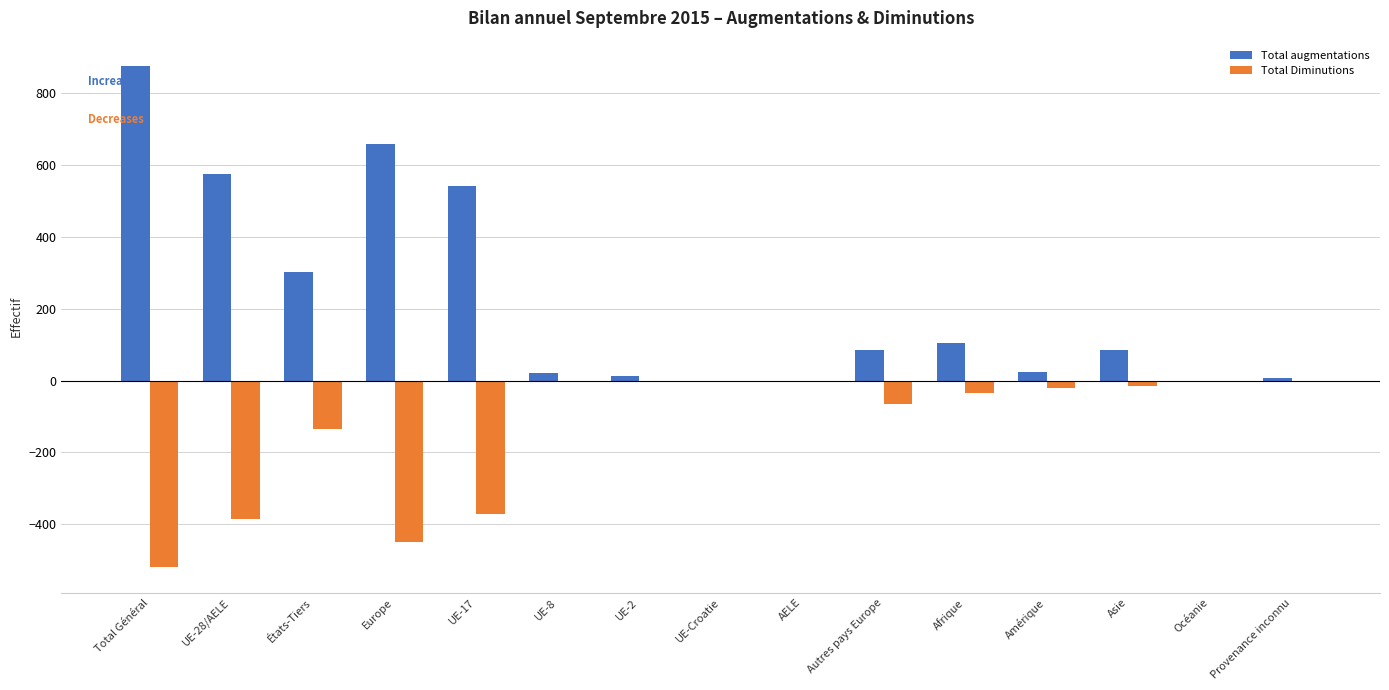

What is the sum of all Total augmentations values?

3287